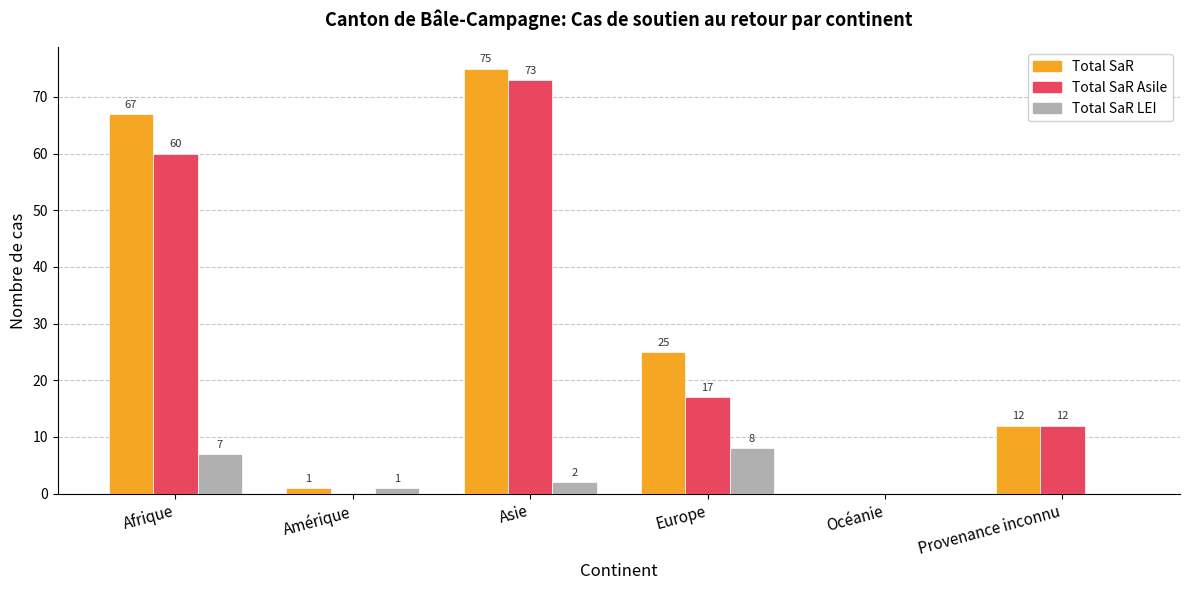

Between Asie and Océanie, which series saw the biggest shift?

Total SaR